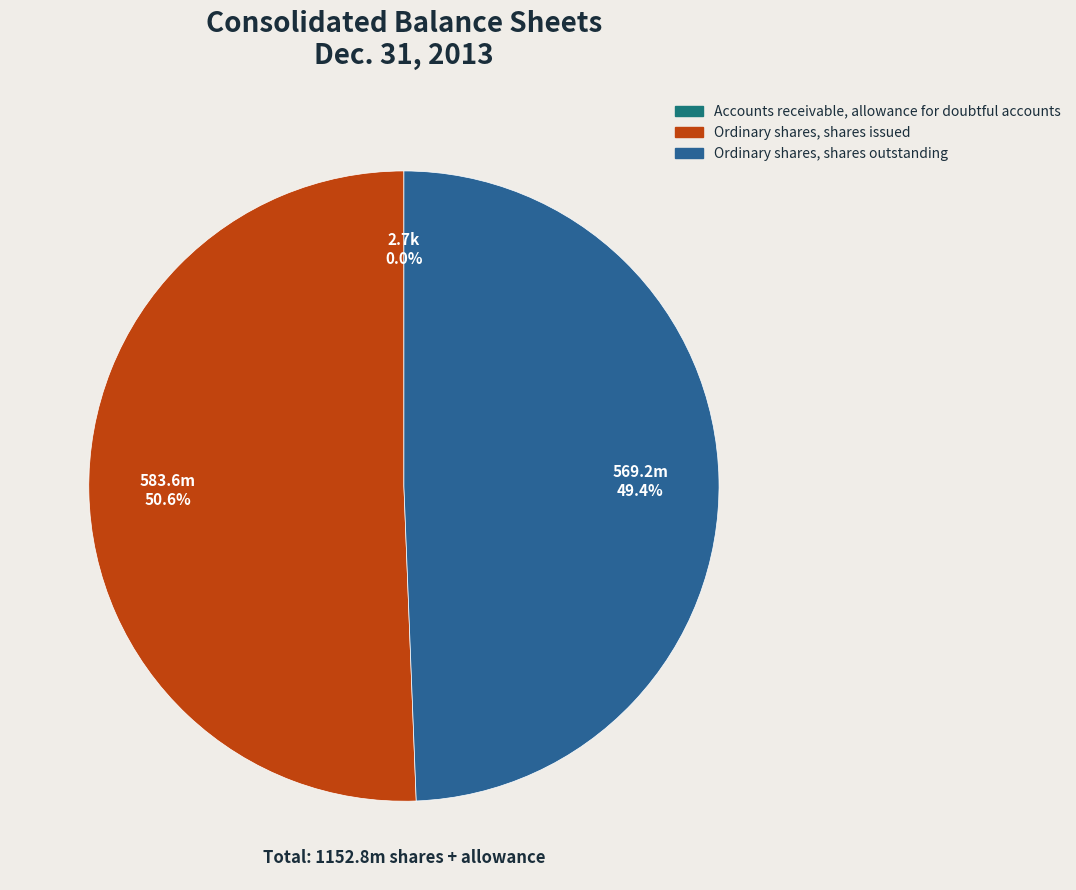

What is the majority slice?

Ordinary shares, shares issued